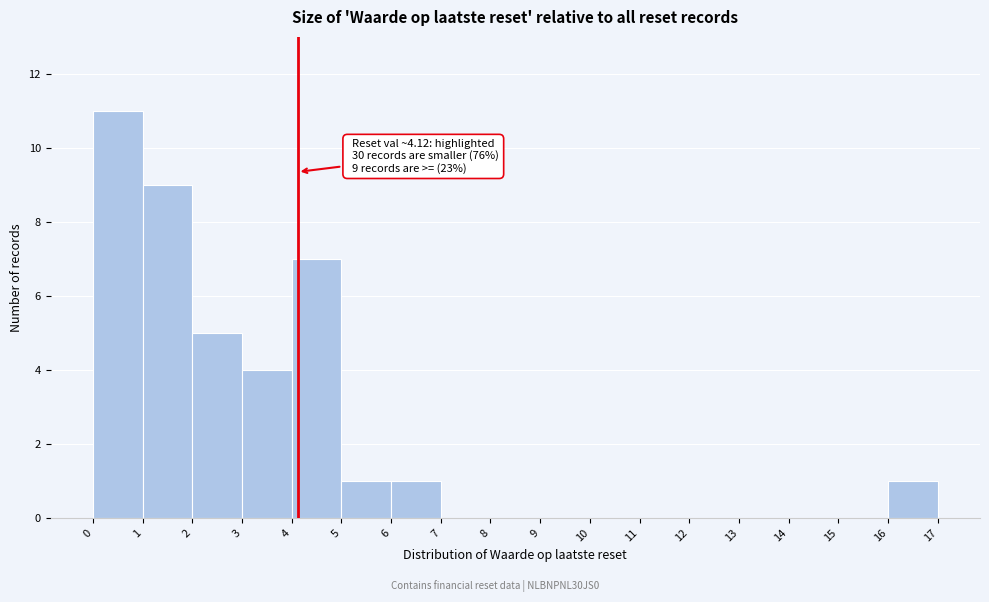

Over which range of the x-axis is the bar tallest?

0 to 1